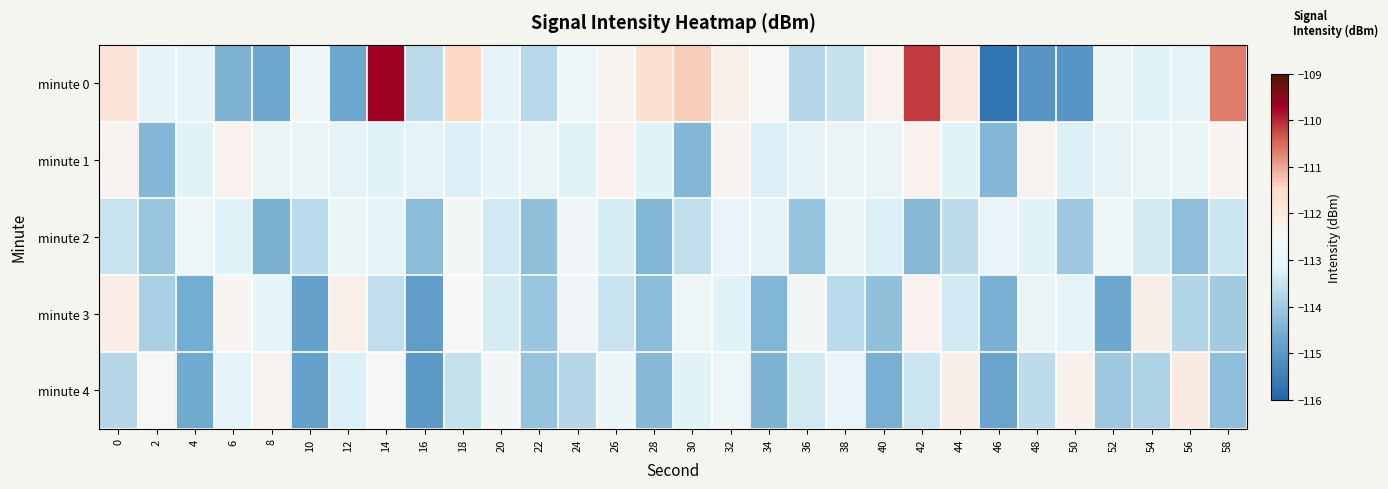

What is the total value across all series at 40?

-567.2